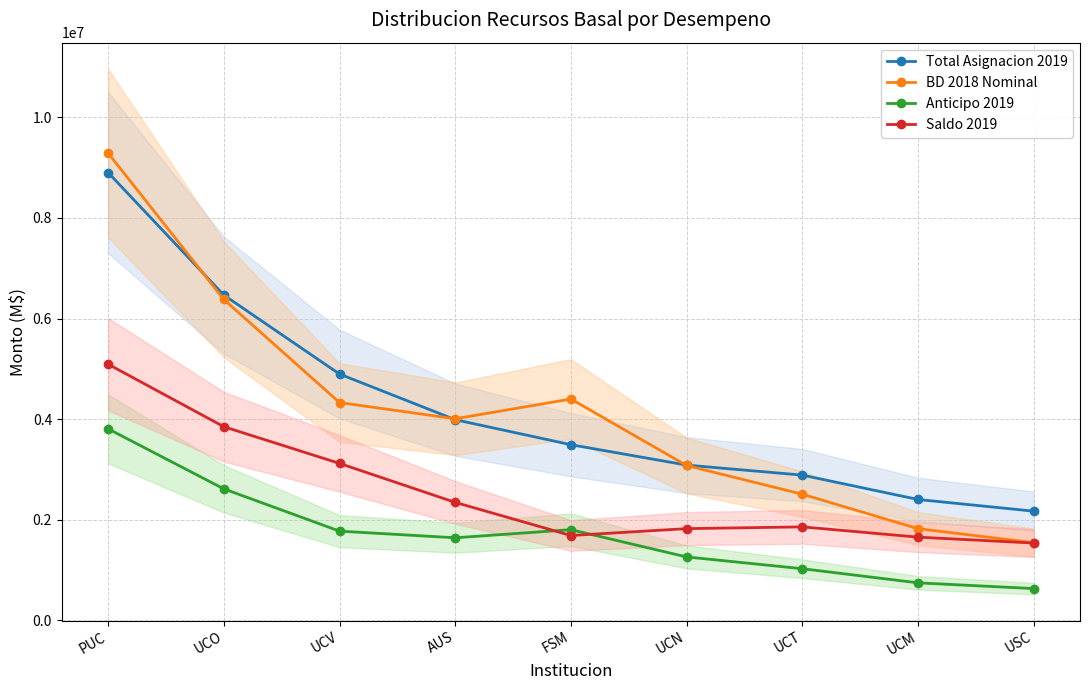

Rank the series at FSM from highest to lowest value.

BD 2018 Nominal, Total Asignacion 2019, Anticipo 2019, Saldo 2019